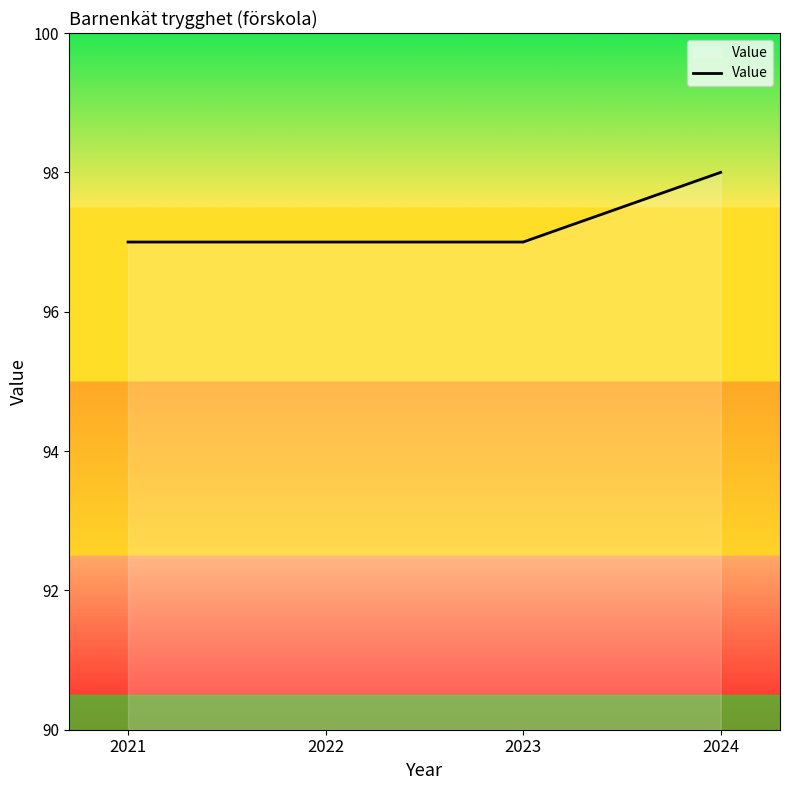

Is it true that the value at 2022 is 171?

False